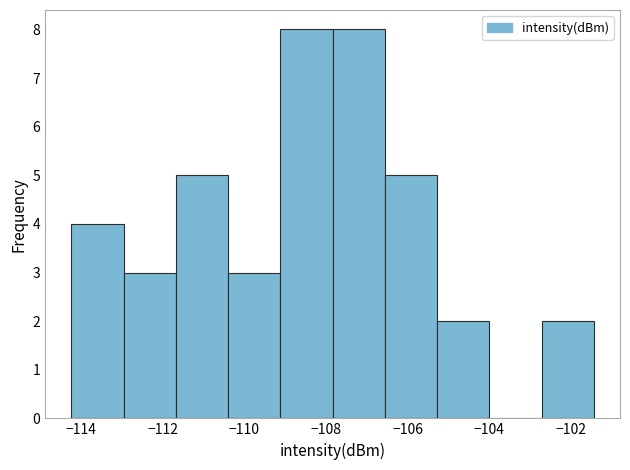

How tall is the bar that spans -105.2 to -104.0 on the x-axis? Neither the bar edges nor the heights are printed on the chart, so give them approximately, as read against the axes.

2